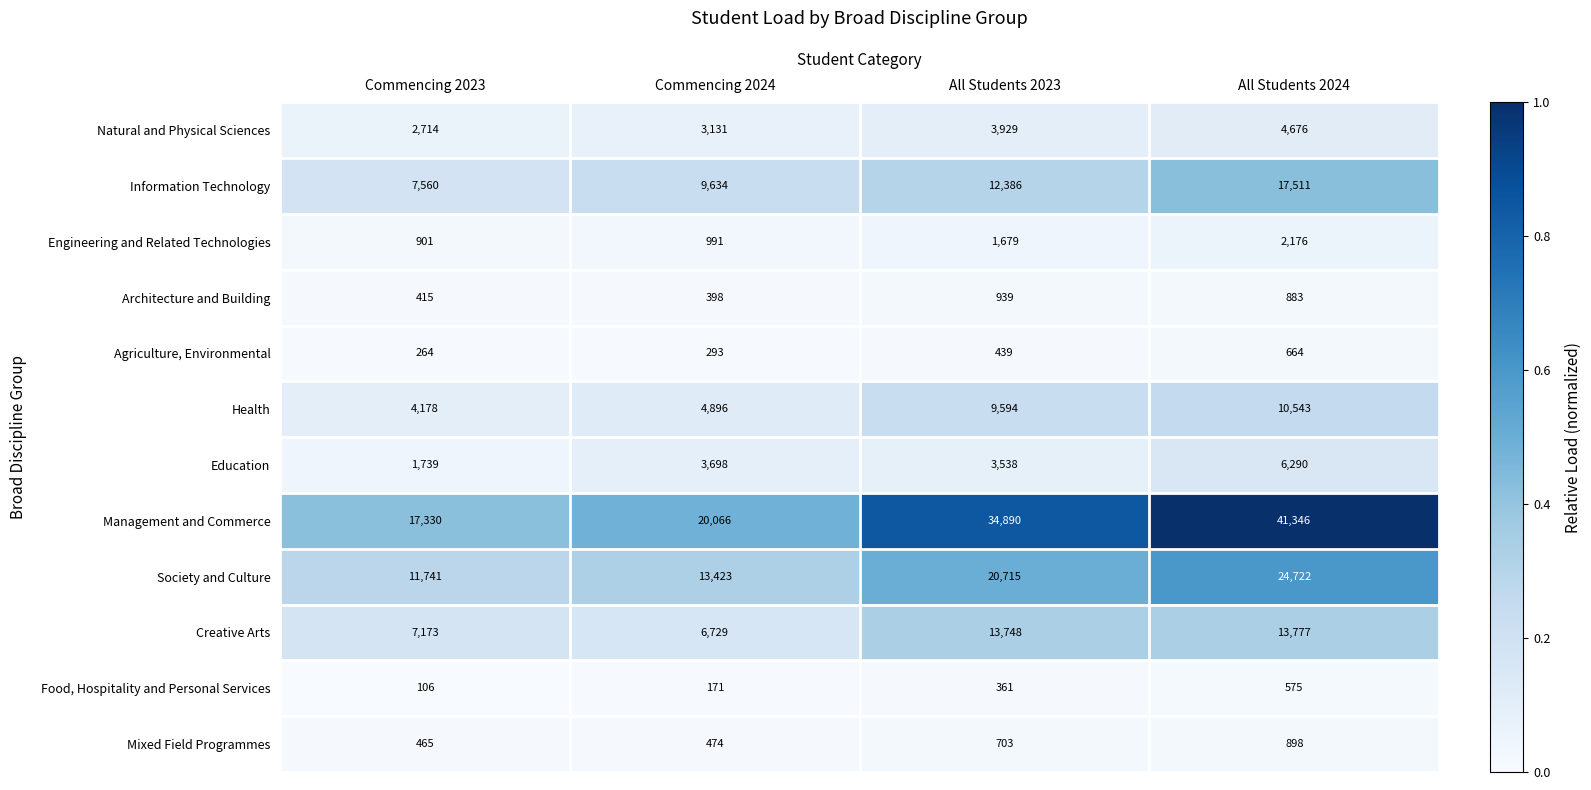

Where is Natural and Physical Sciences nearest to the value 3695?

All Students 2023